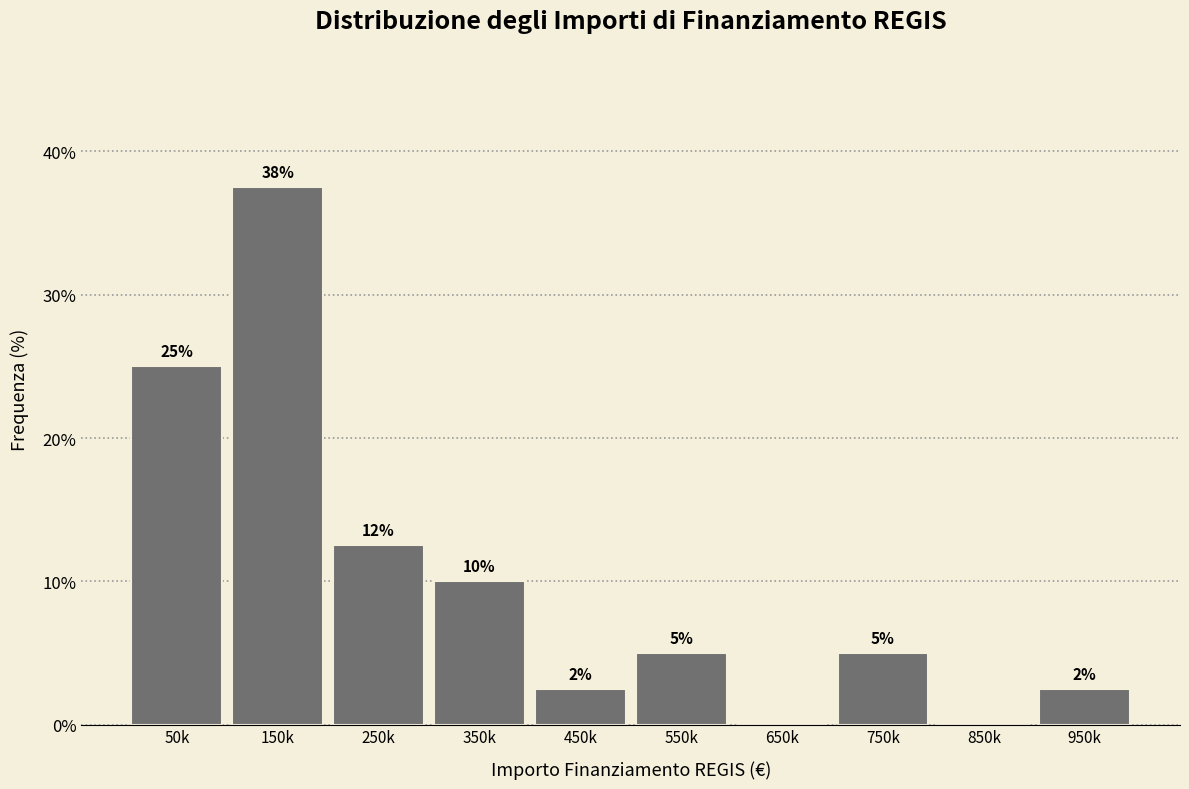

Which has a higher value, 450k or 50k?

50k